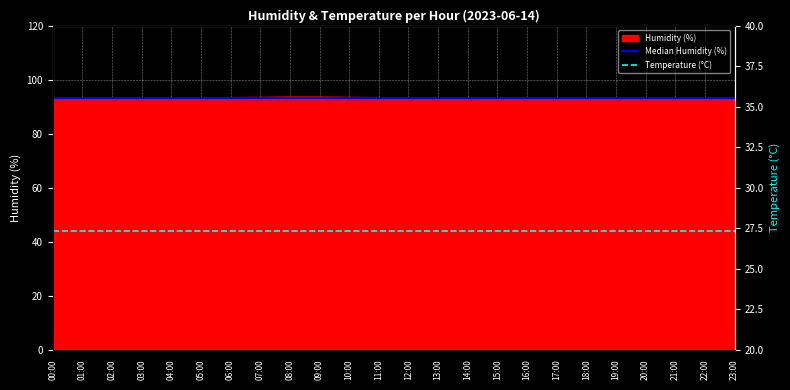

True or false: Temperature (°C) and Median Humidity (%) intersect in this chart.

False